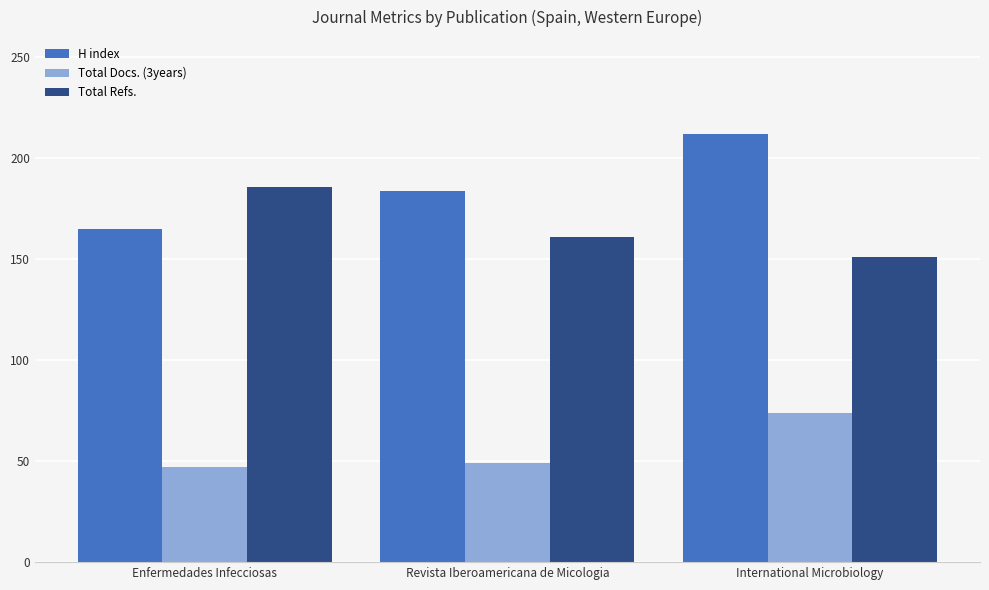

Where is Total Docs. (3years) nearest to the value 60?

Revista Iberoamericana de Micologia